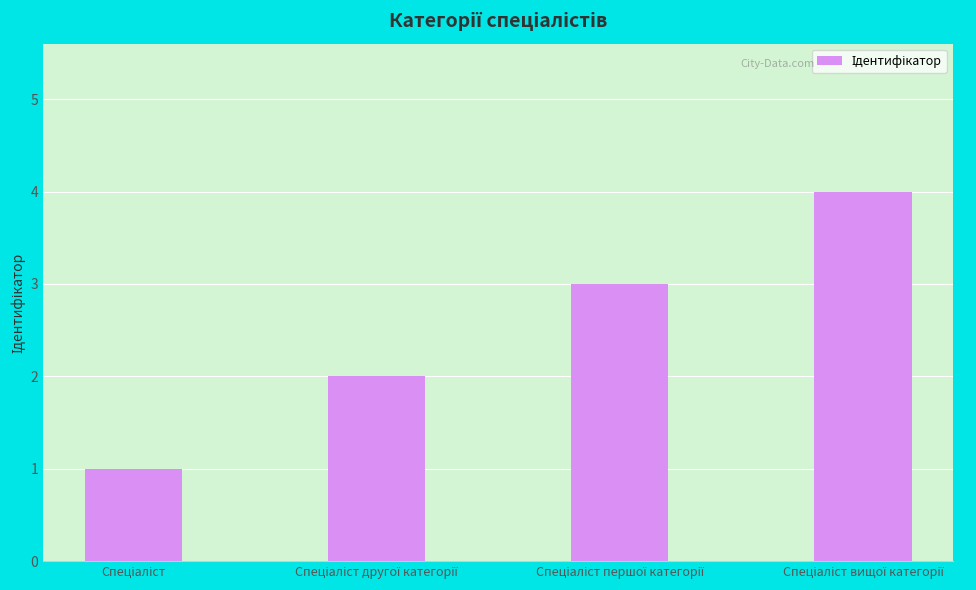

What is the maximum value shown in the chart?

4